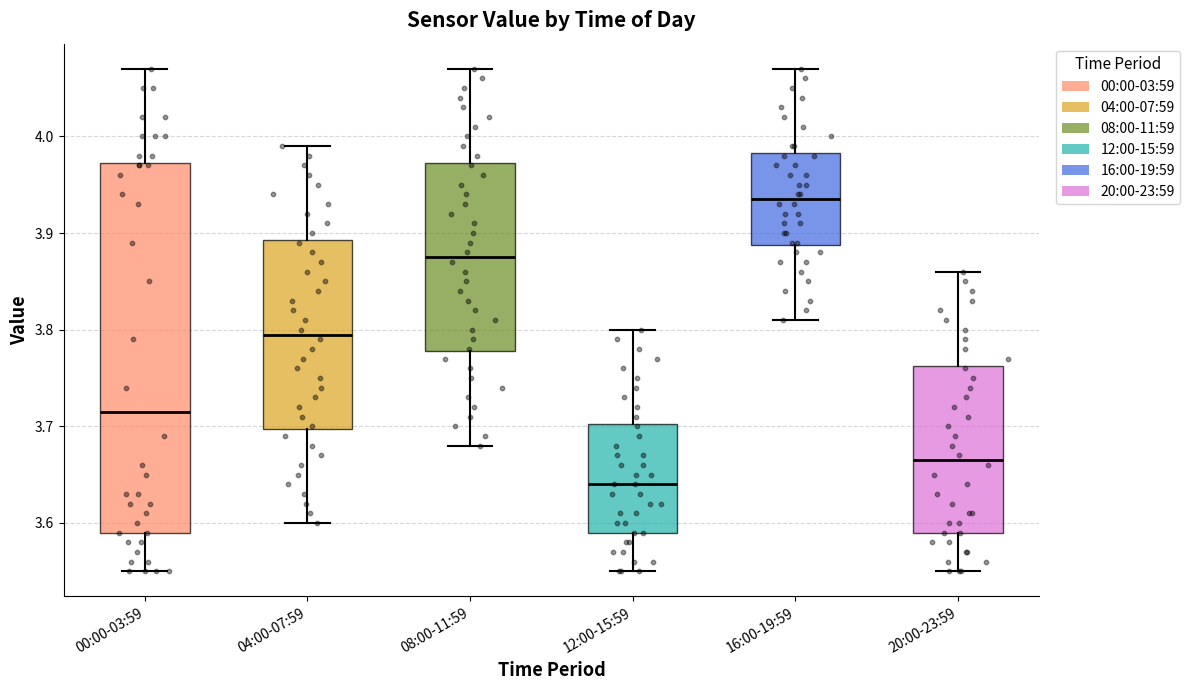

Which box has the highest median line?

16:00-19:59